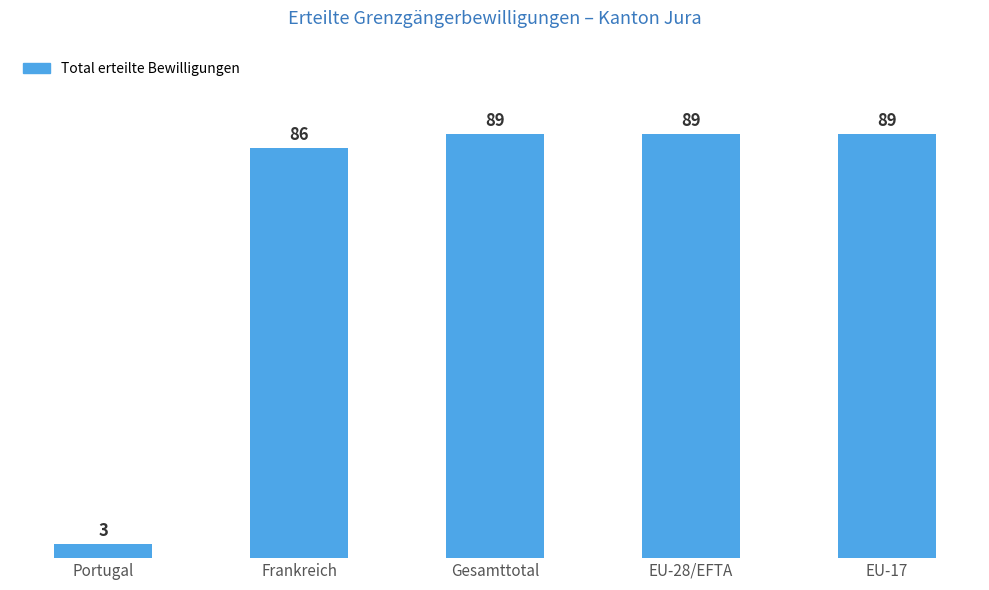

Where is the data nearest to the value 46?

Frankreich